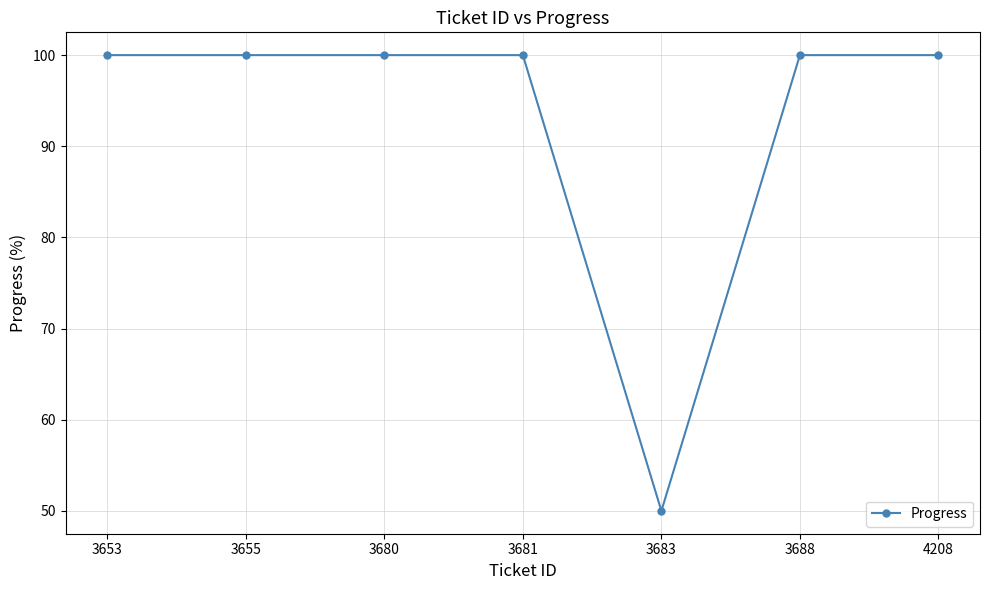

Count the number of categories in the chart.

7